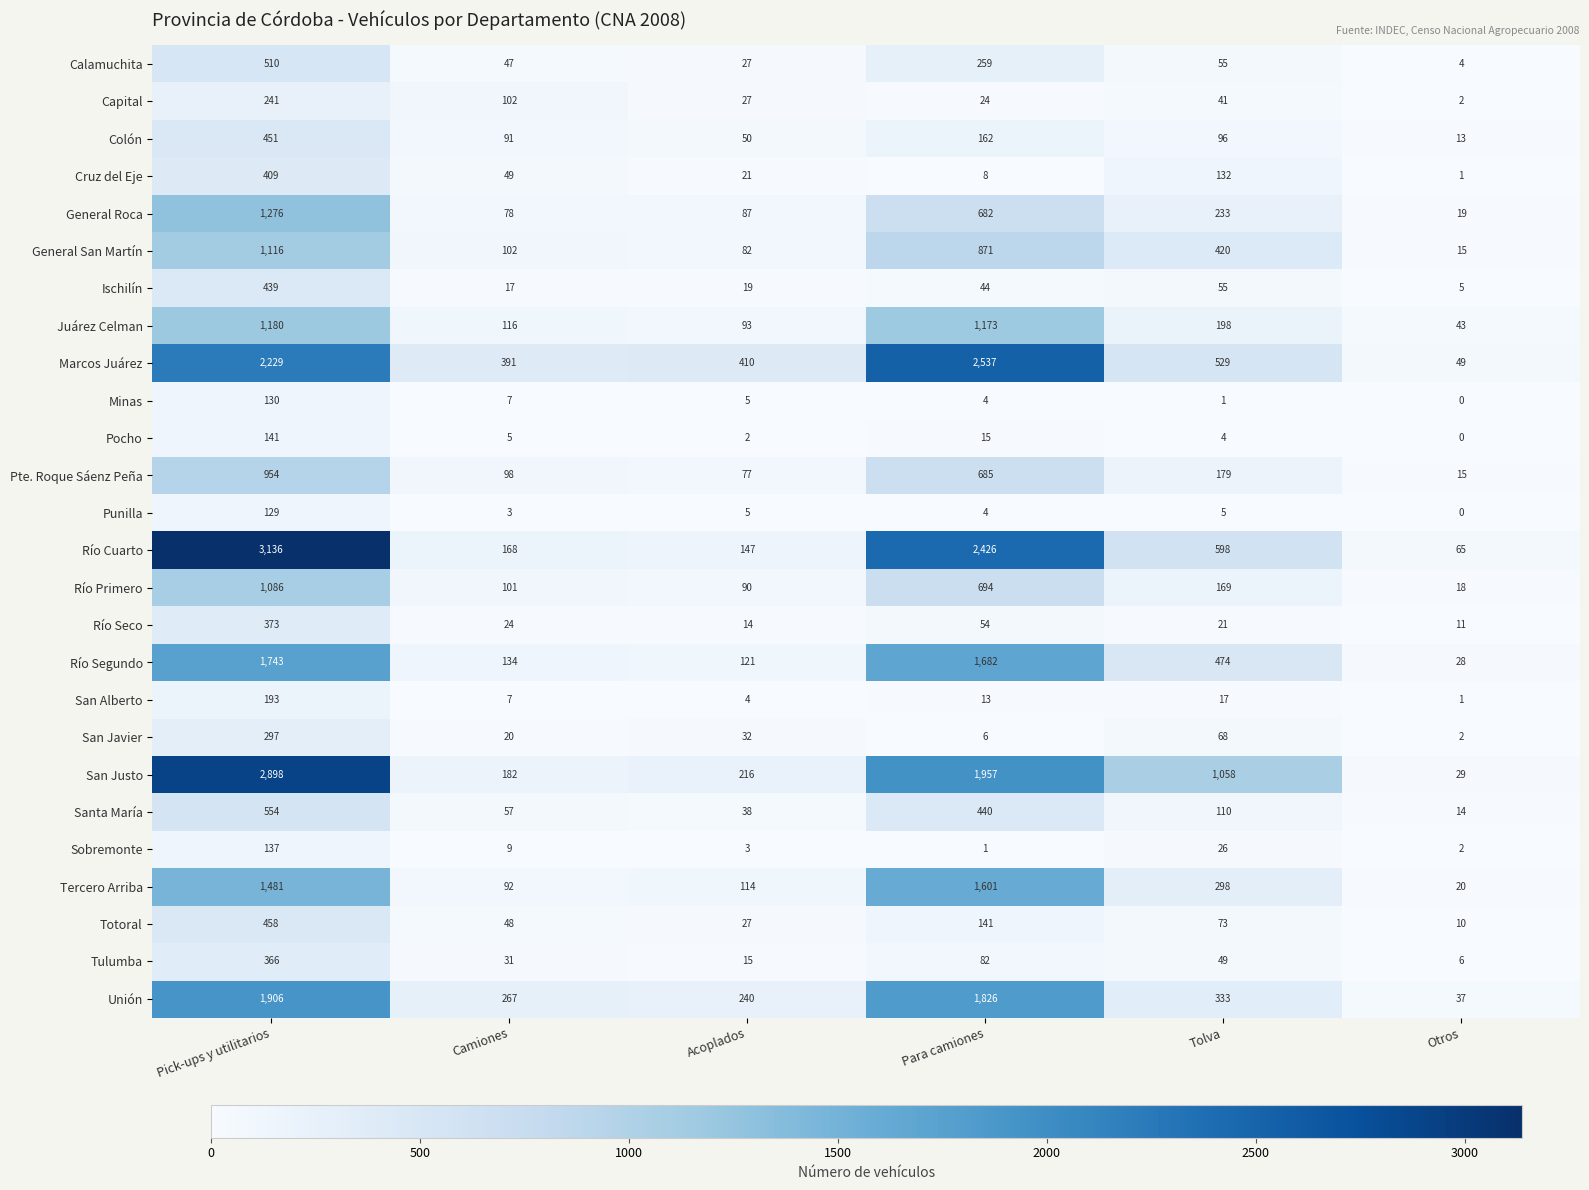

Where is Unión nearest to the value 971?

Tolva